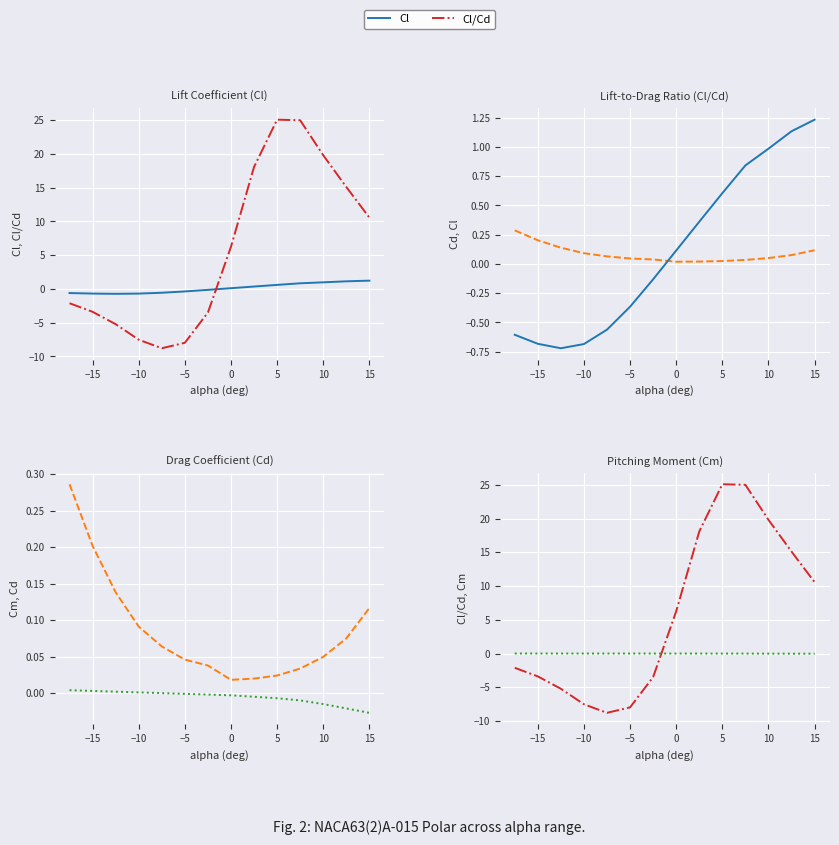

Which series changed the most between −10 and 13?

Cl/Cd